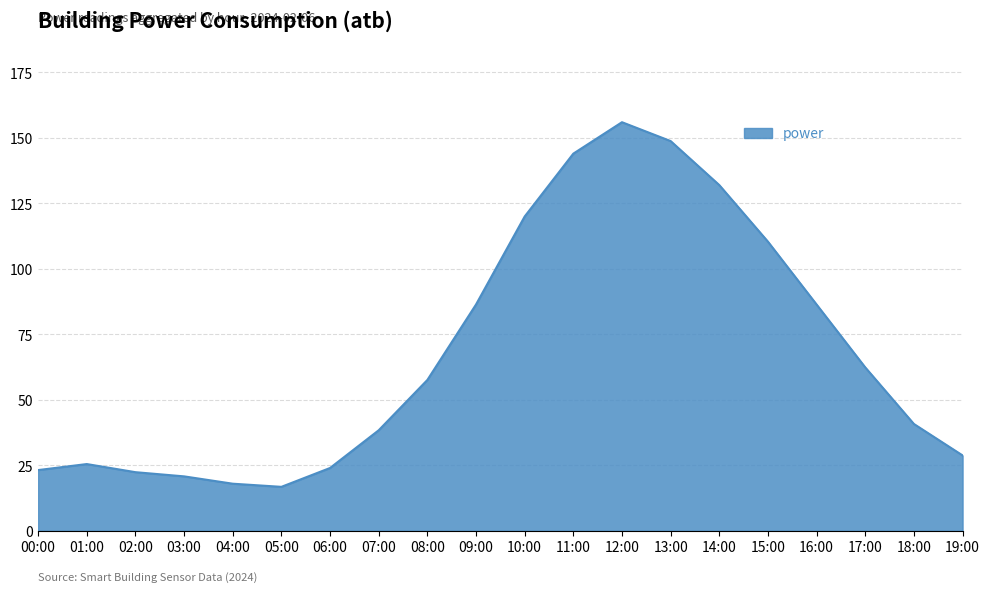

What is the change in value from 07:00 to 15:00?

+72.0